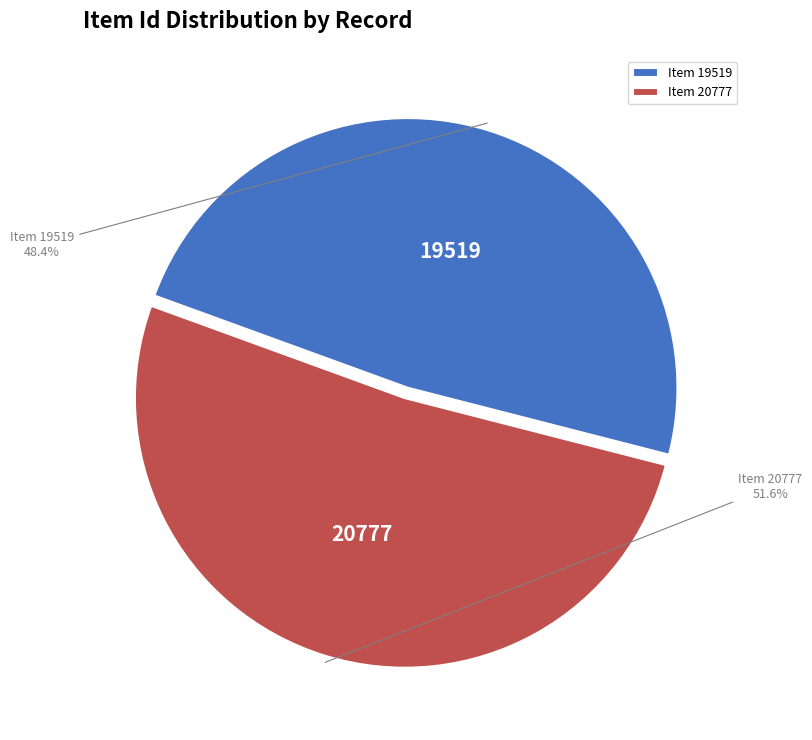

How many segments does this pie chart have?

2